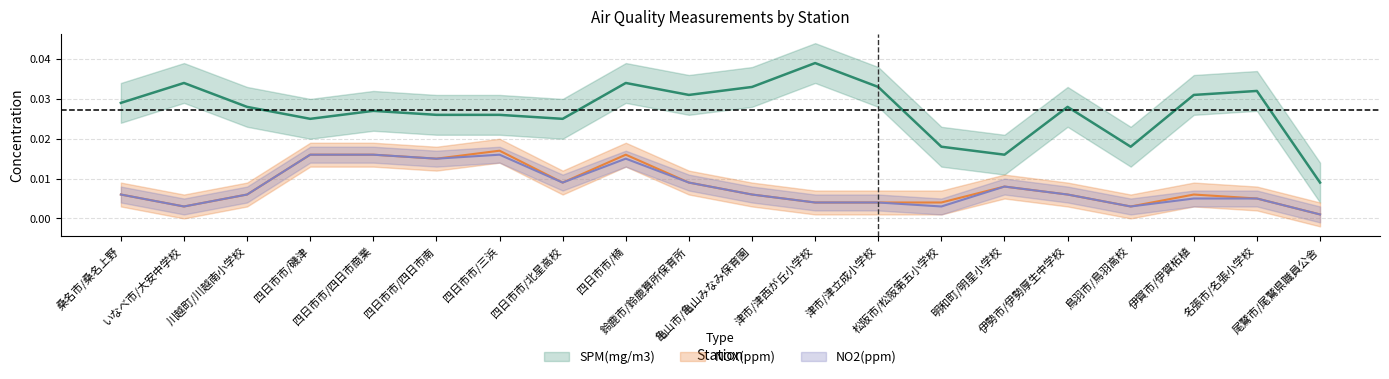

At how many categories does at least one series exceed 0?

20